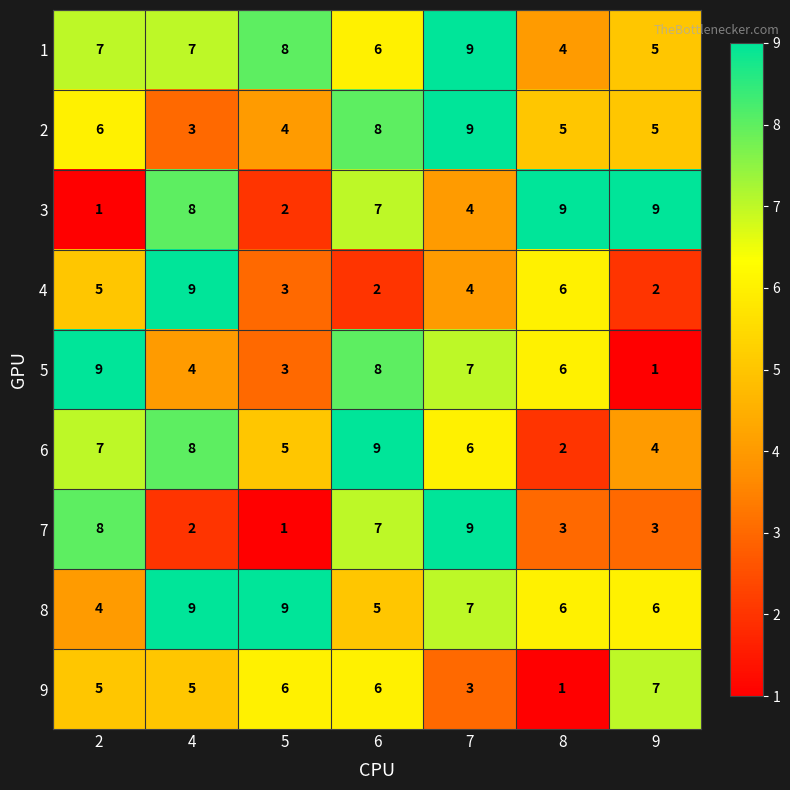

Is it true that 3 equals 7 at 6?

True